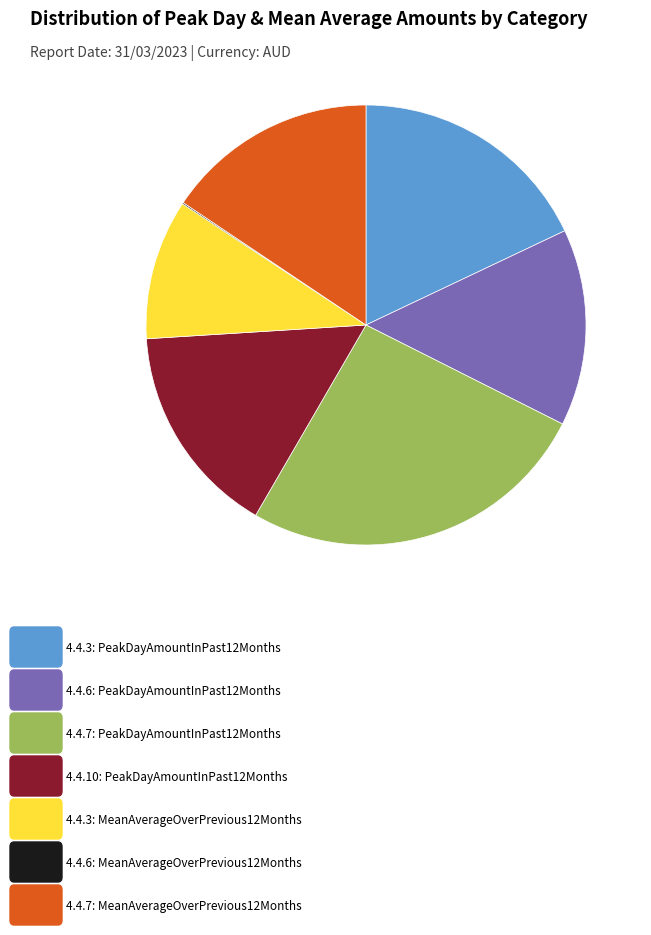

Is there any slice that represents more than half of the pie?

No